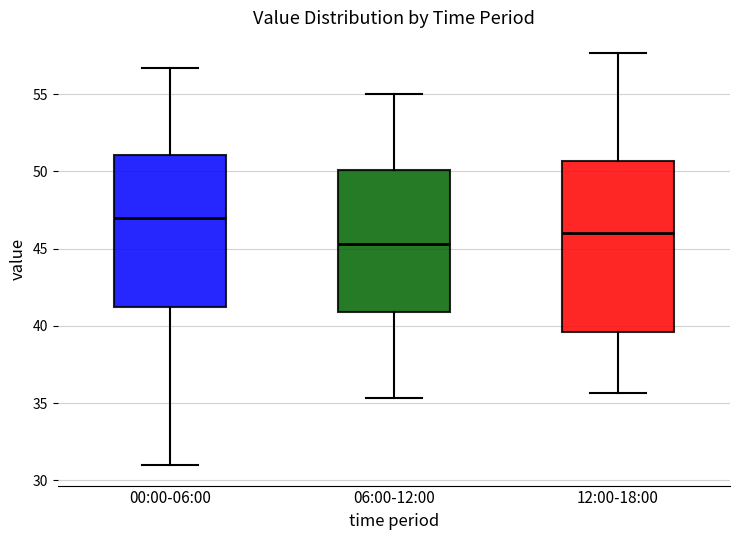

Reading left to right, read every box against the y-axis: the position of its median line, the range the box covers, and the ends of its whiskers. The values are not printed on the chart, so give them approximately, as read against the axis.

00:00-06:00: median 47.0, box 41.0 to 51.0, whiskers 31.0 to 56.5
06:00-12:00: median 45.5, box 41.0 to 50.0, whiskers 35.5 to 55.0
12:00-18:00: median 46.0, box 39.5 to 50.5, whiskers 35.5 to 57.5